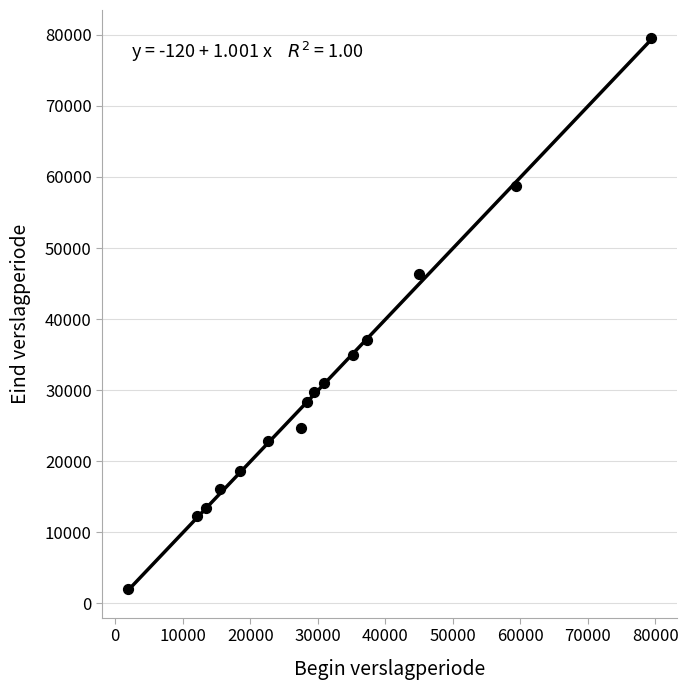

What Y value in the scatter plot is closest to 40800?

37010